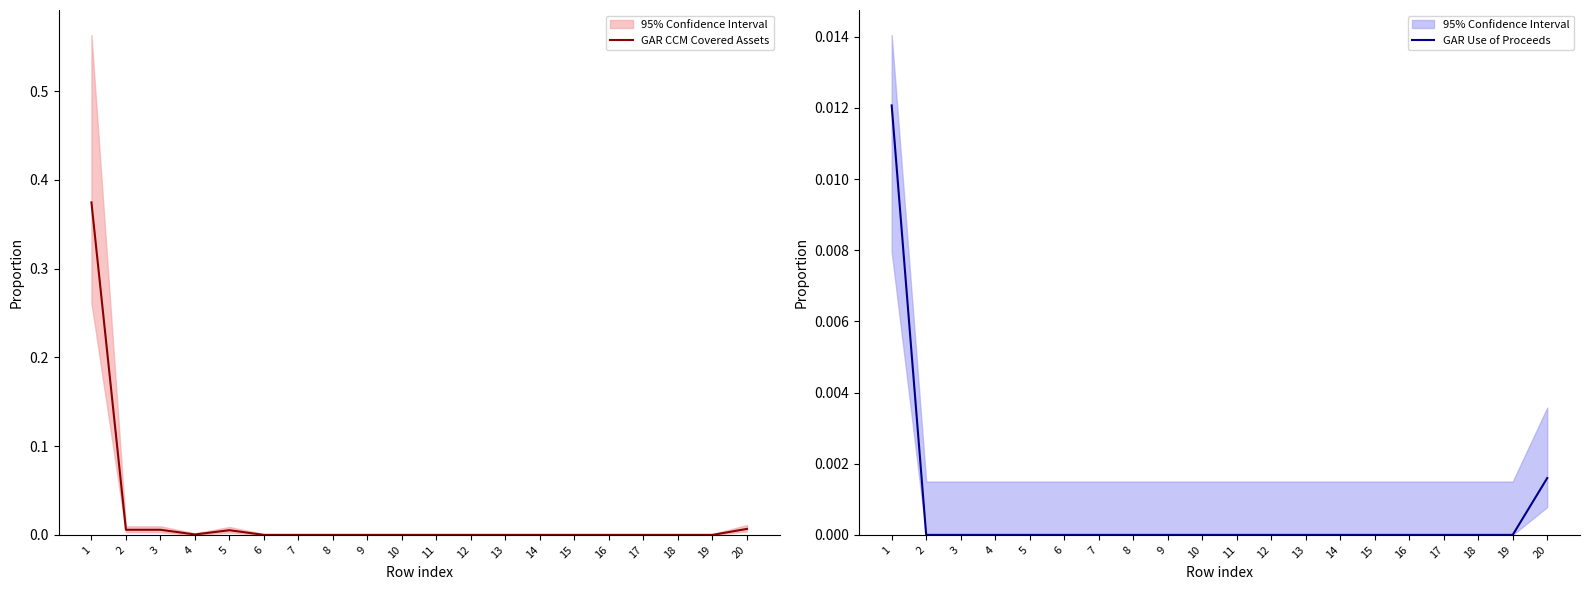

Which series changed the most between 8 and 10?

GAR CCM Covered Assets